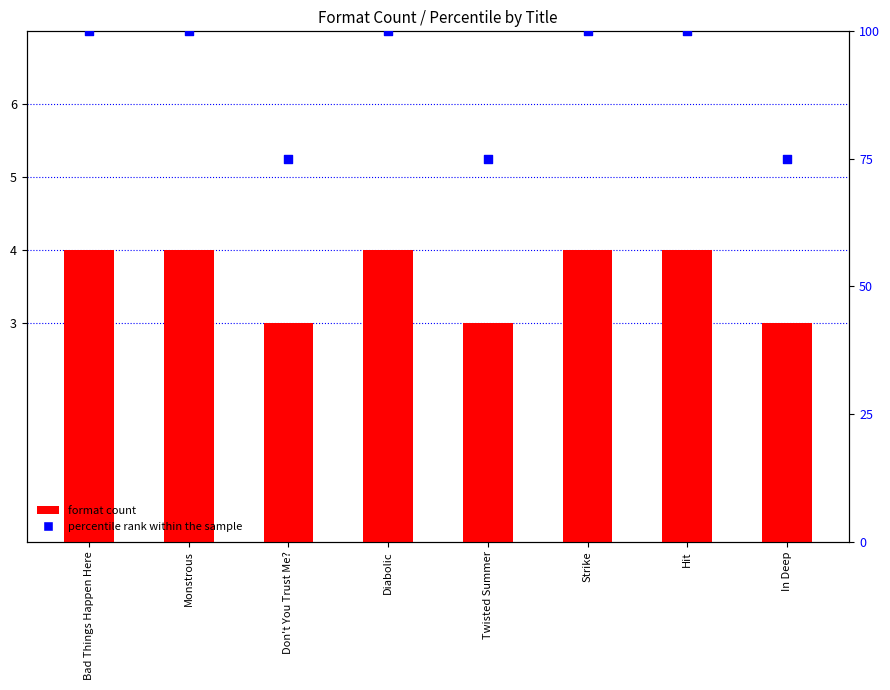

Which series reaches the minimum Y coordinate?

format count